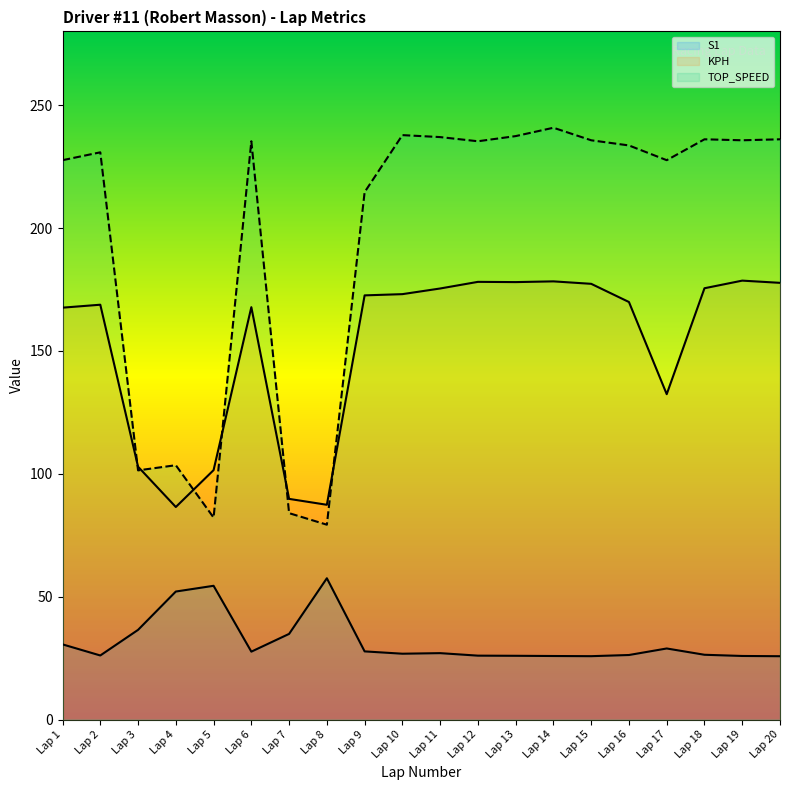

Which series ends up on top after the final intersection of TOP_SPEED and KPH?

TOP_SPEED